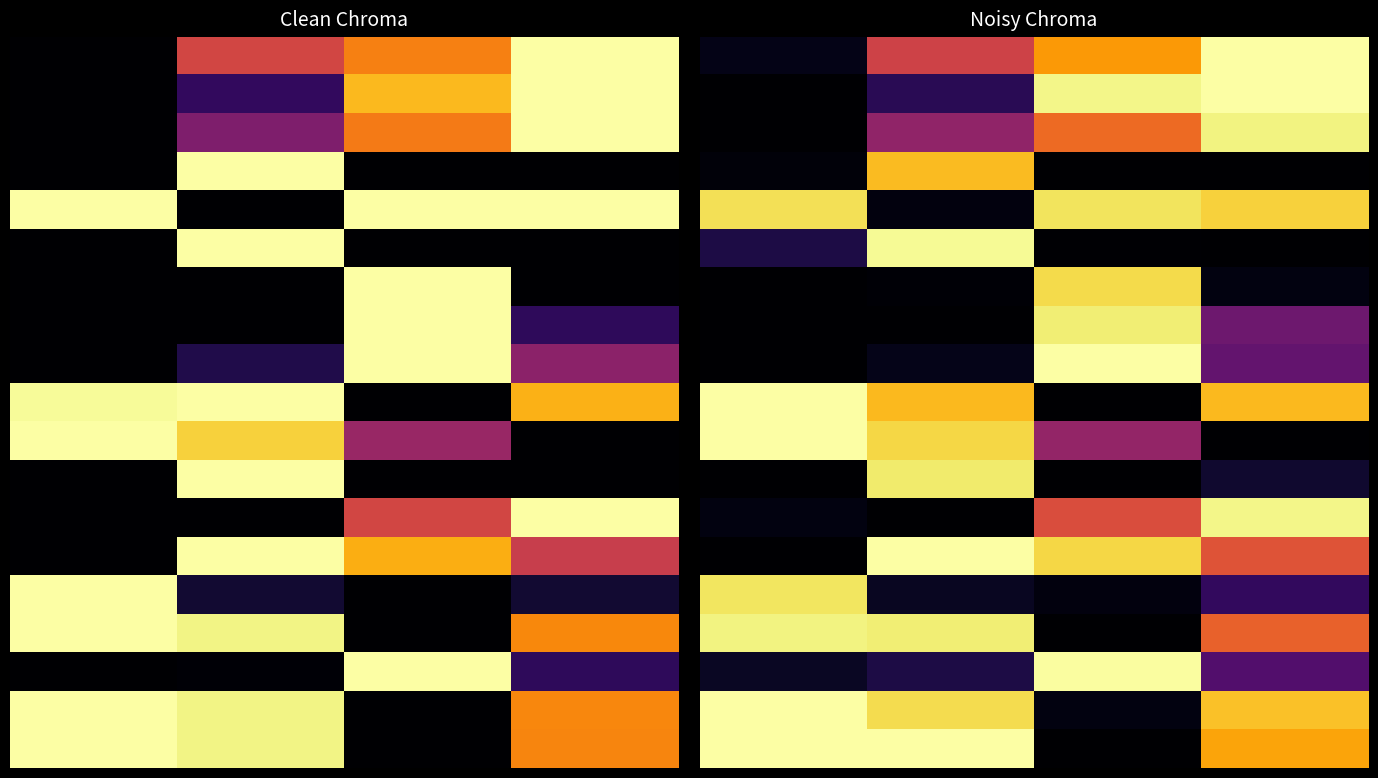

Which has a higher value, 2 or 1?

2